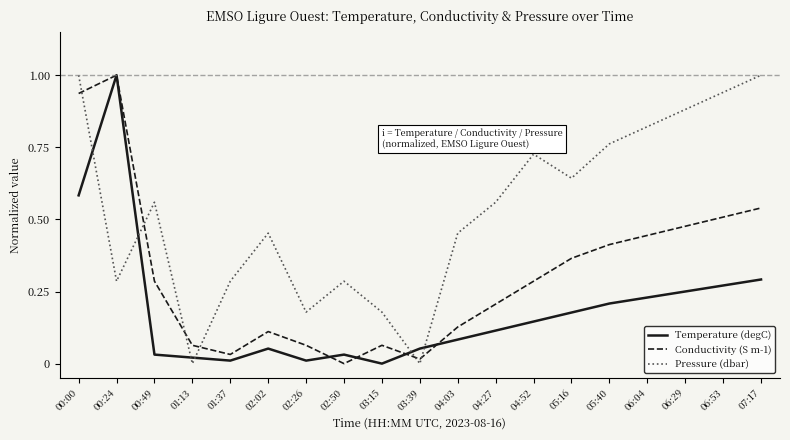

Between 03:15 and 06:04, which series saw the biggest shift?

Pressure (dbar)